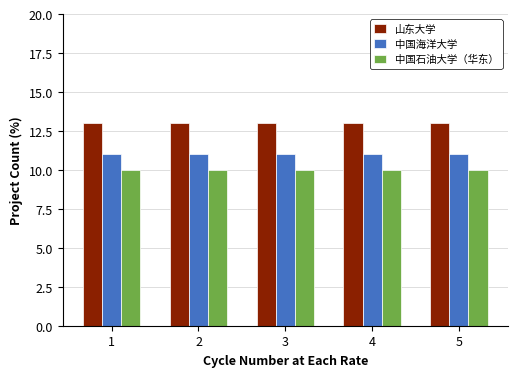

What is the highest value of the 中国石油大学（华东） series?

10